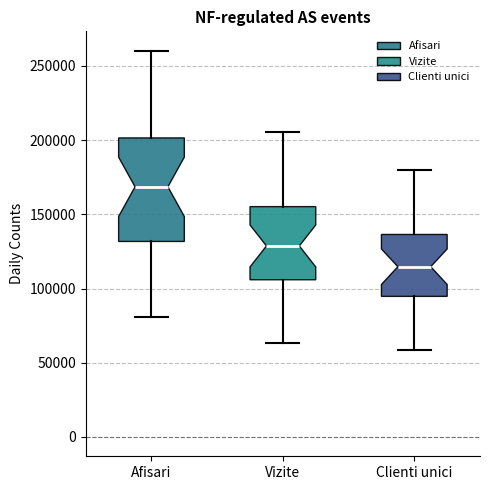

Which box is the tallest, from its lower edge to its upper edge?

Afisari